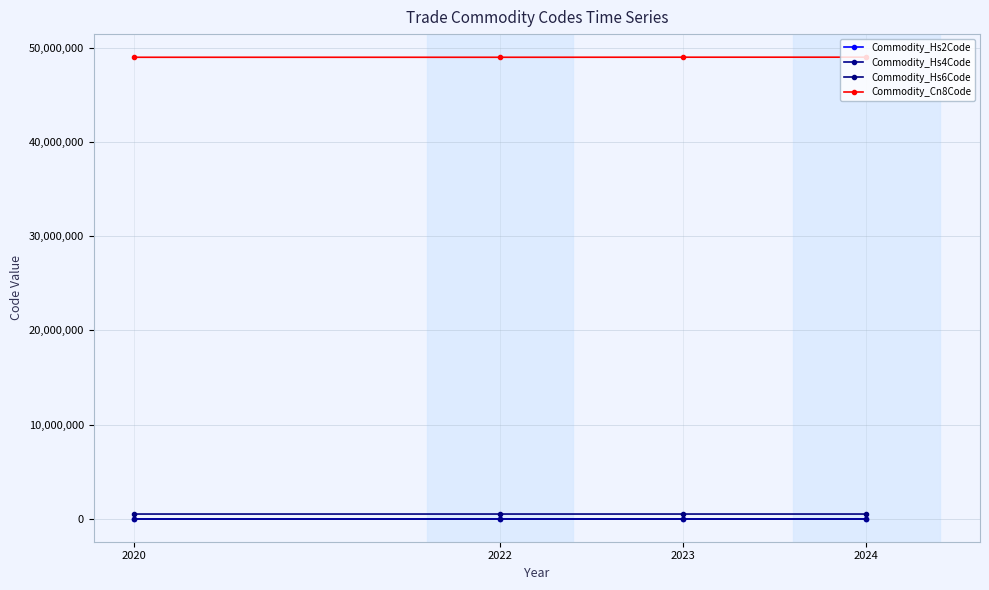

Count the number of data series in this chart.

4